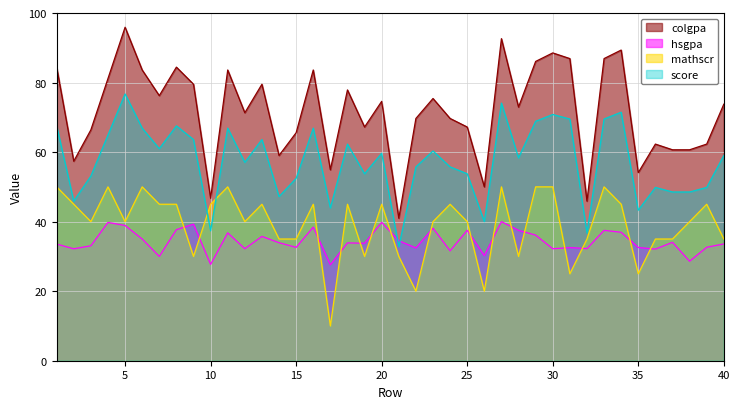

Between 10 and 18, which series saw the biggest shift?

score